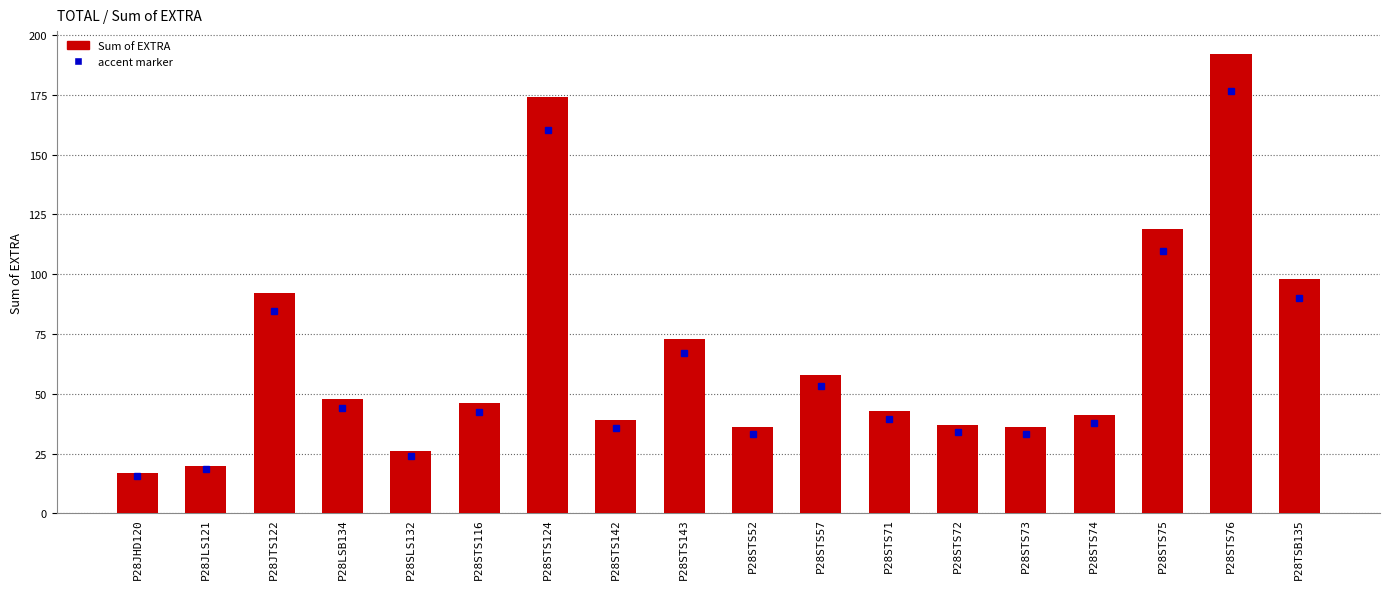

What is the ratio of the value at P28STS71 to the value at P28STS76?

0.2